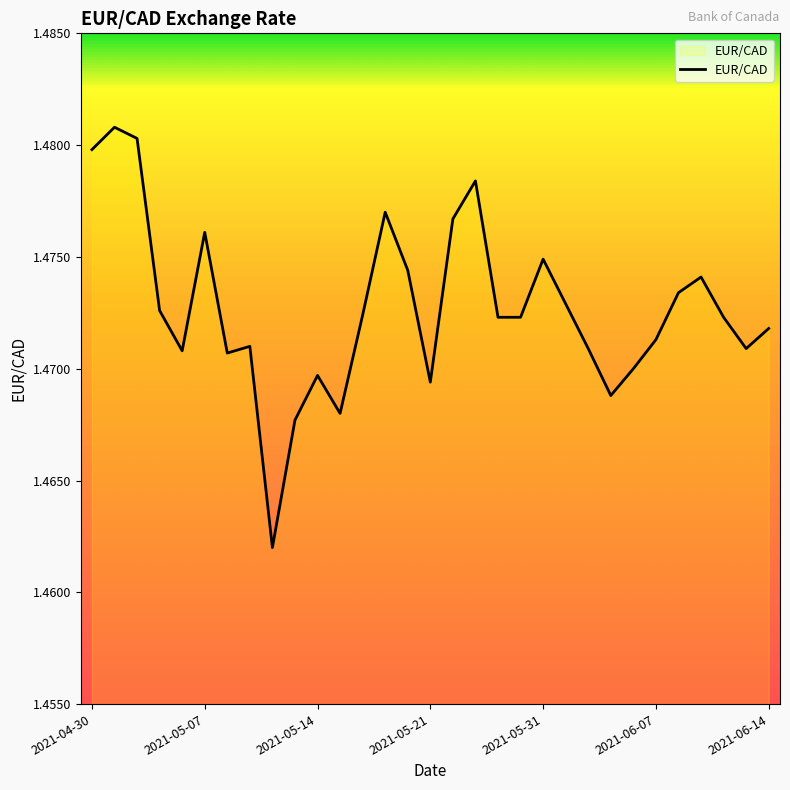

What is the maximum value shown in the chart?

1.5